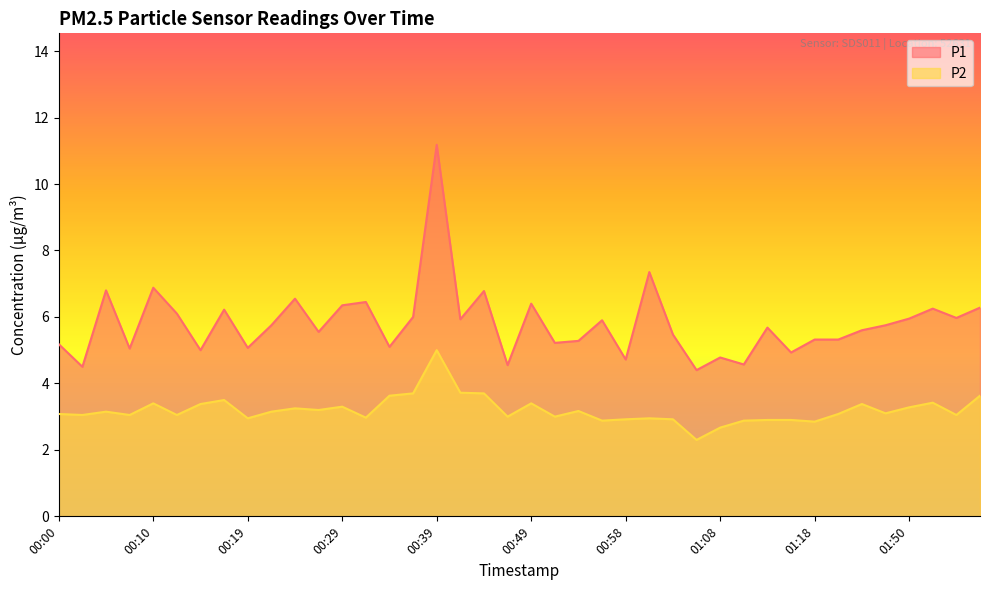

Which series has the largest total across all categories?

P1